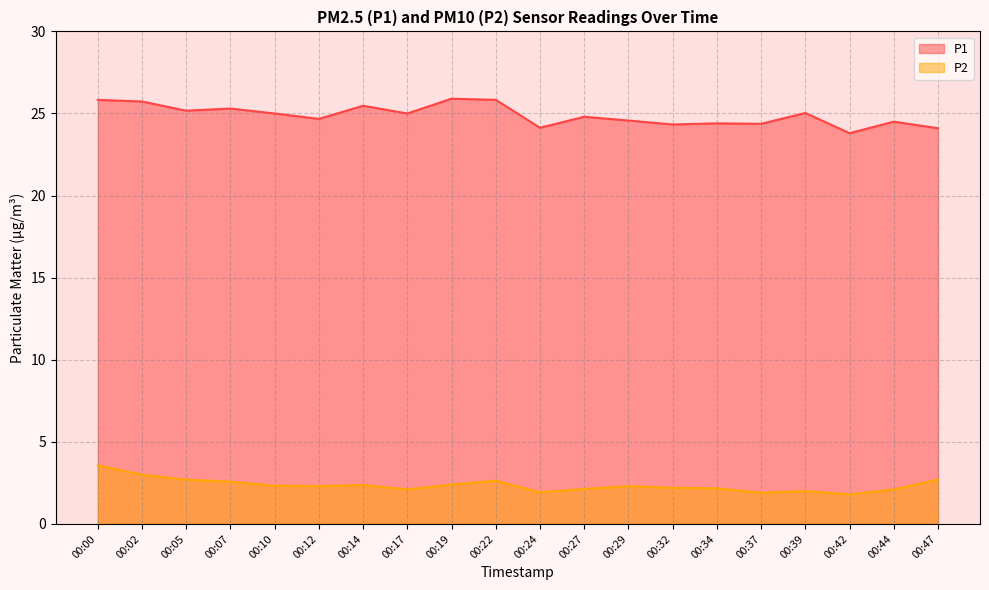

What are all the series names shown in the legend?

P1, P2